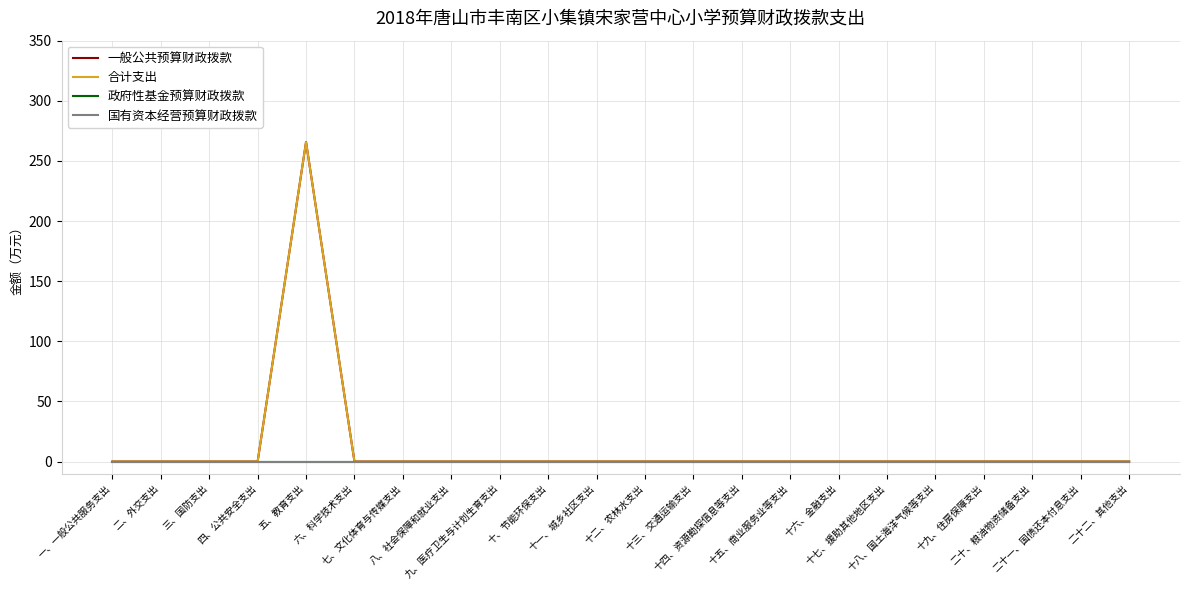

What is the label of the 17th point from the left?

十七、援助其他地区支出